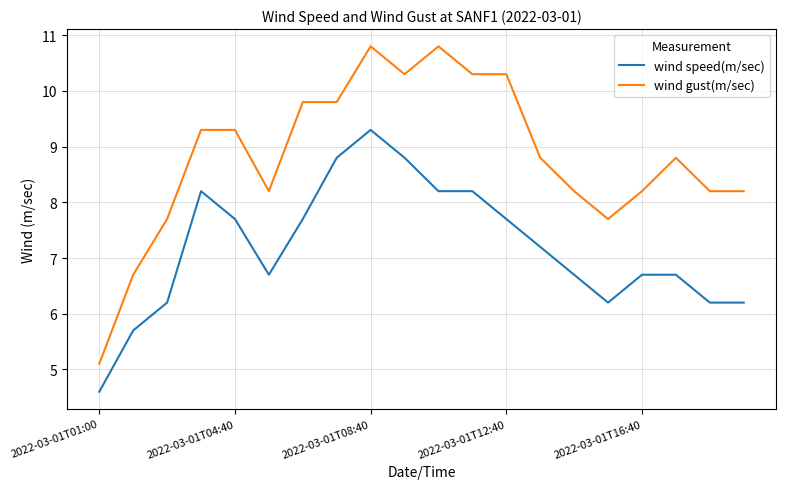

Which series has the largest range (max minus min)?

wind gust(m/sec)